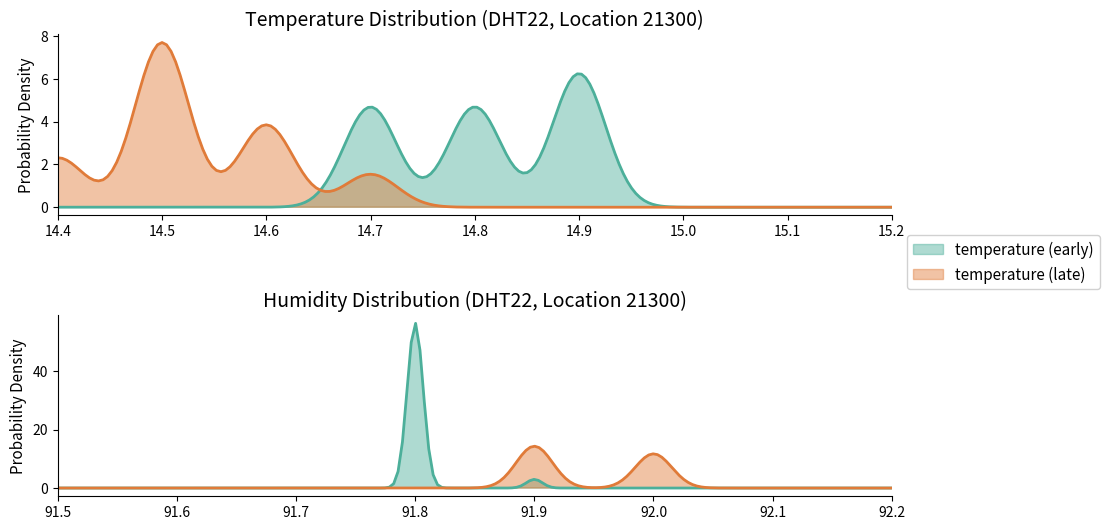

Which series has the largest range (max minus min)?

temperature